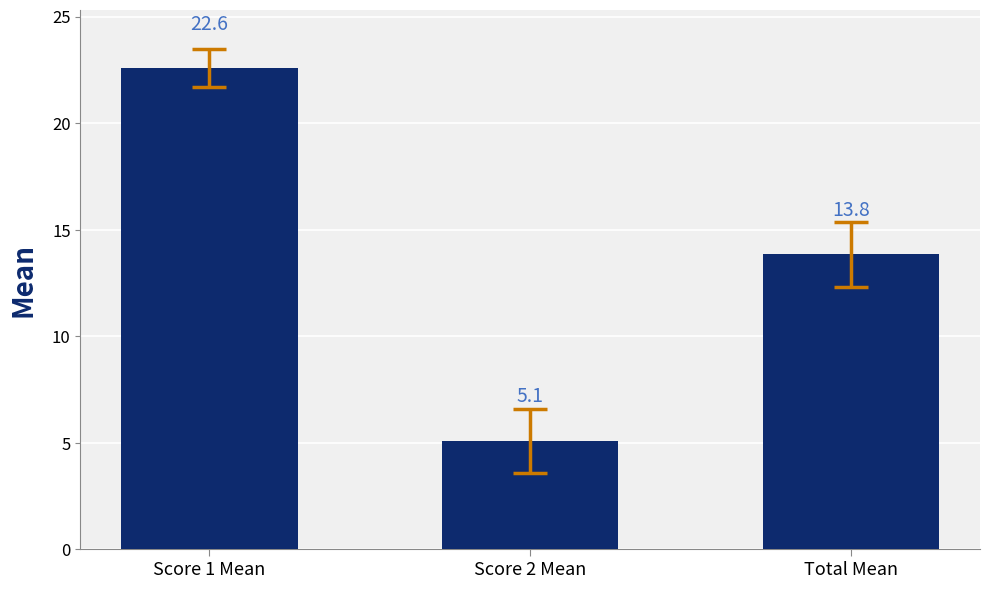

What value does the data have at Score 1 Mean?

22.6